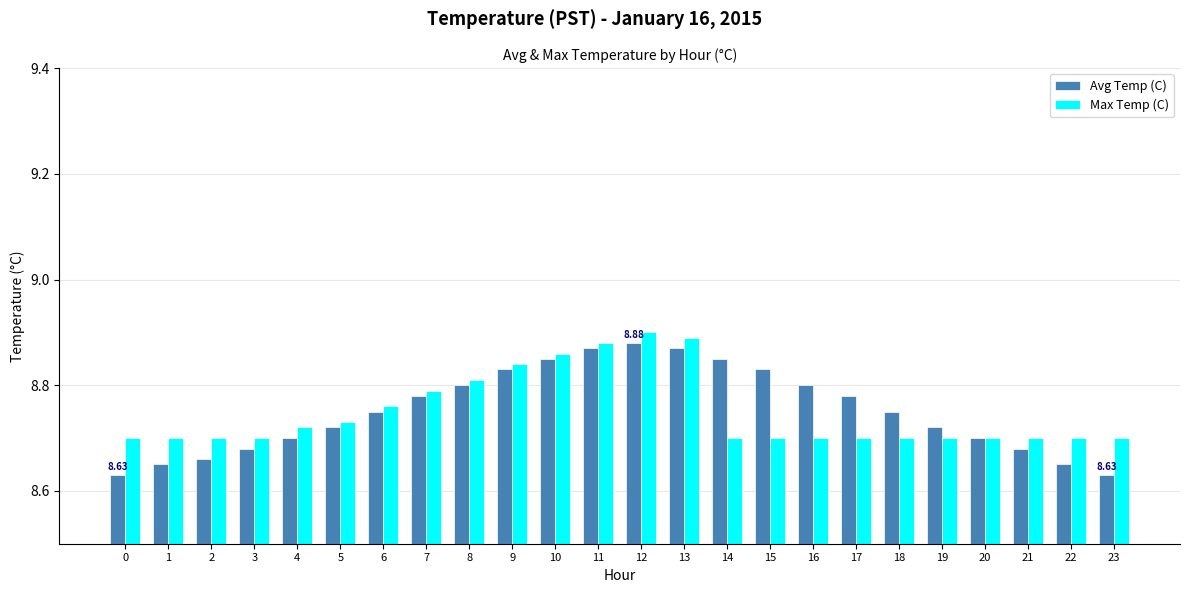

Is the value of Max Temp (C) at 21 greater than the value of Avg Temp (C) at 13?

No